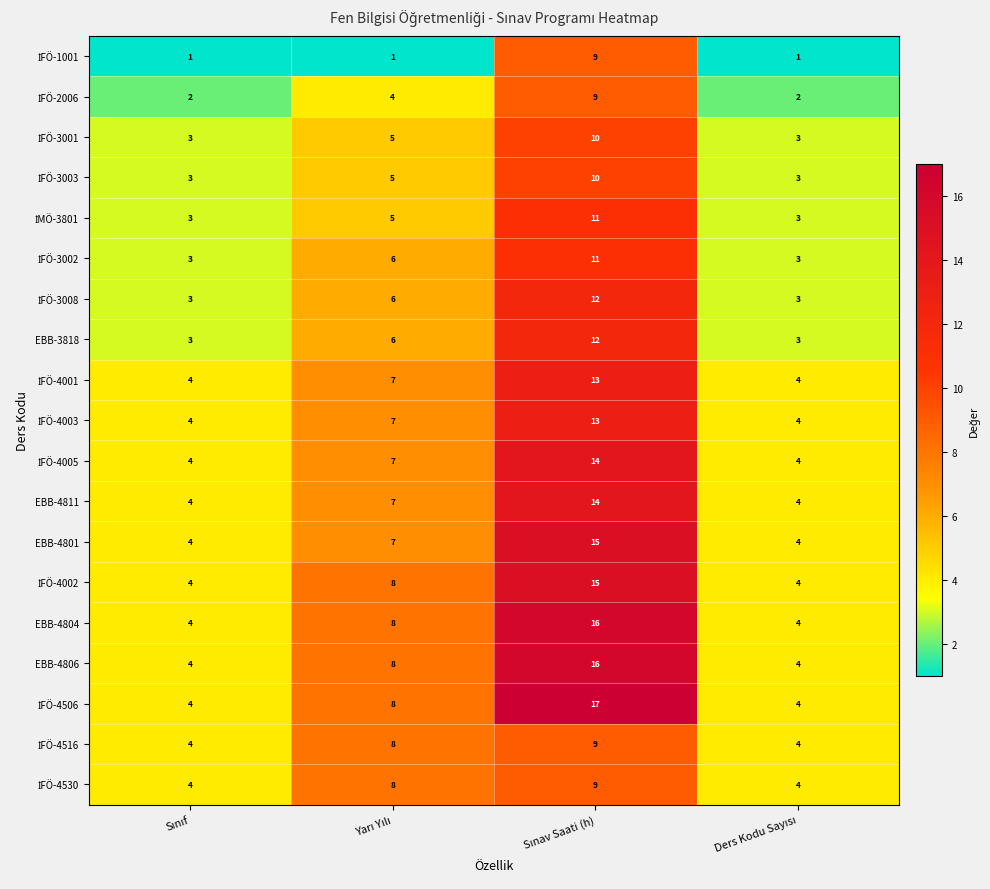

What is the highest value of the EBB-3818 series?

12